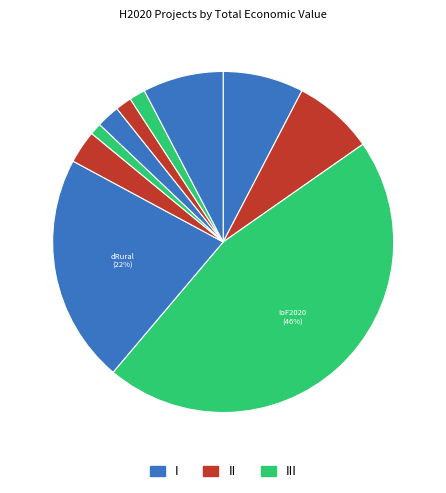

Count the number of slices in the pie.

10